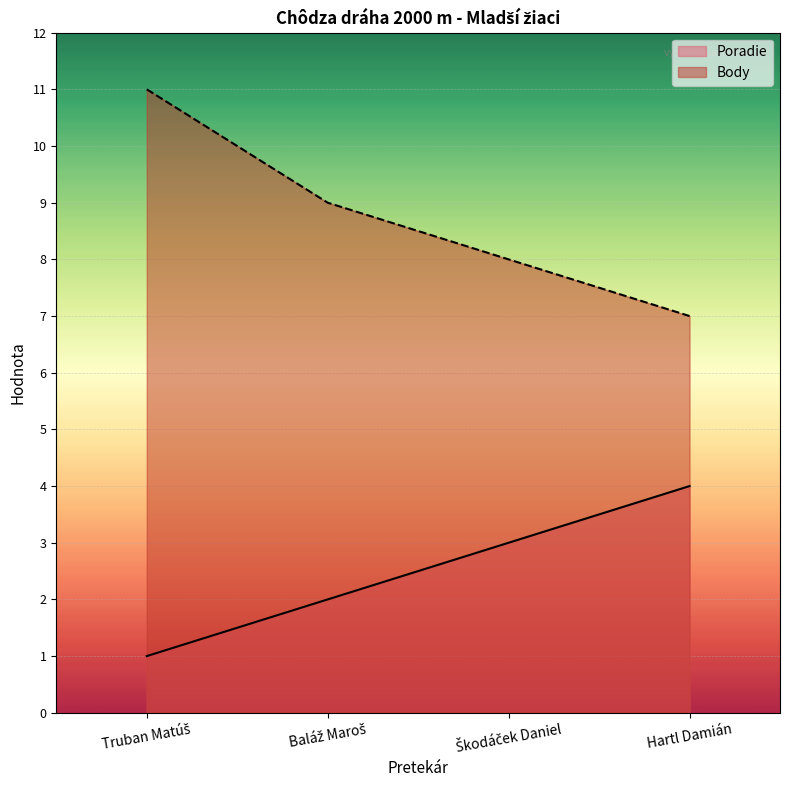

How many data points does each series have?

4